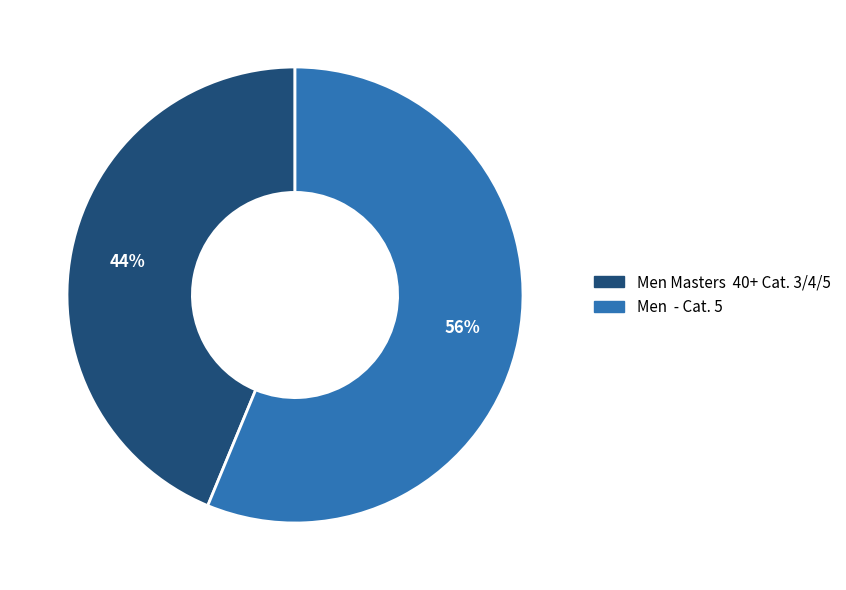

The Men - Cat. 5 slice represents 56% of the pie. True or false?

True